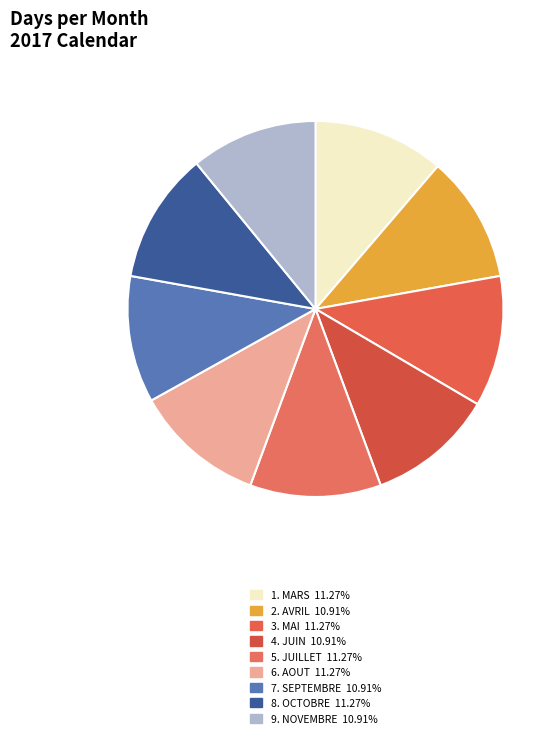

How many segments does this pie chart have?

9